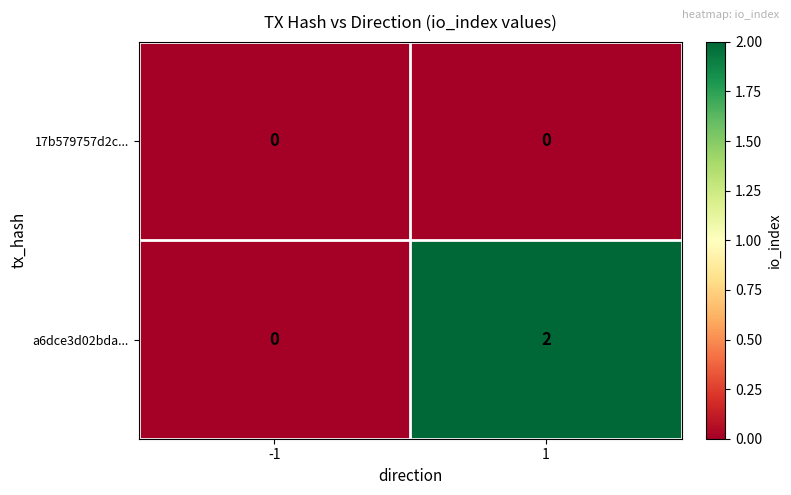

Which series has the largest total across all categories?

a6dce3d02bda...